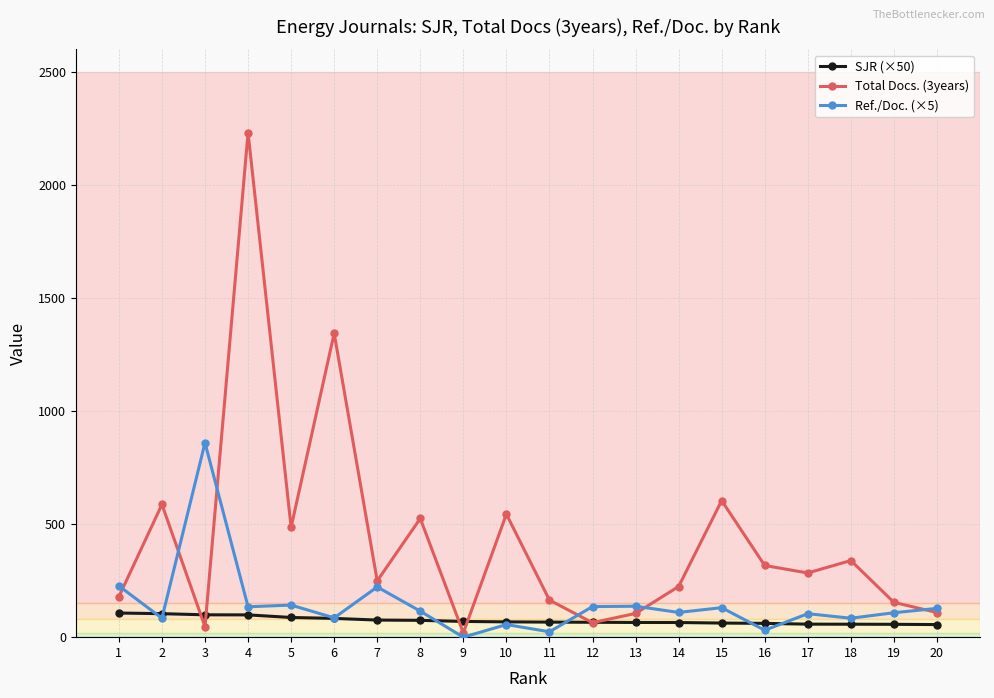

Between which two adjacent categories do Total Docs. (3years) and SJR (×50) first intersect?

2 and 3